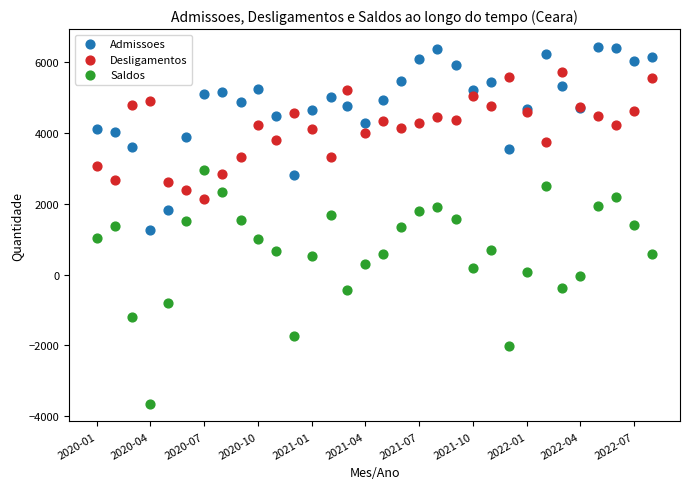

Which series contains the lowest Y value?

Saldos